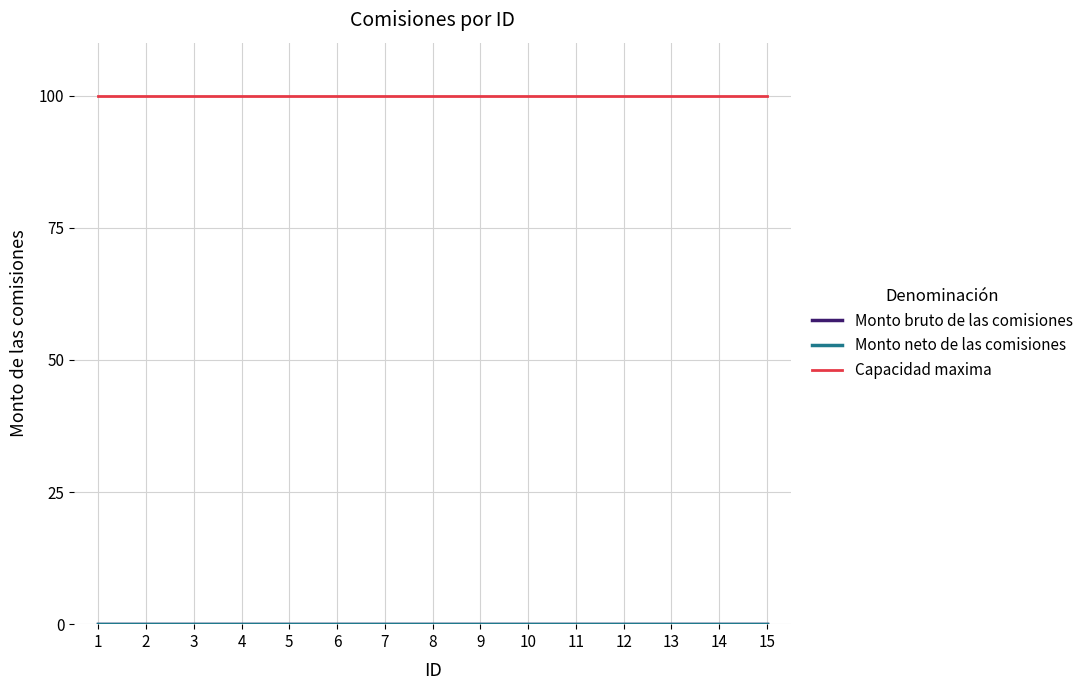

Is the value of Monto neto de las comisiones at 13 greater than the value of Monto bruto de las comisiones at 7?

No